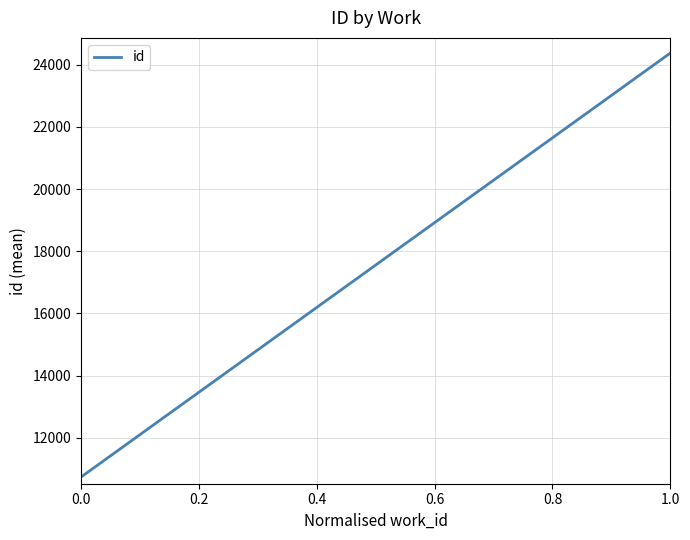

What is the greatest value displayed?

24379.0